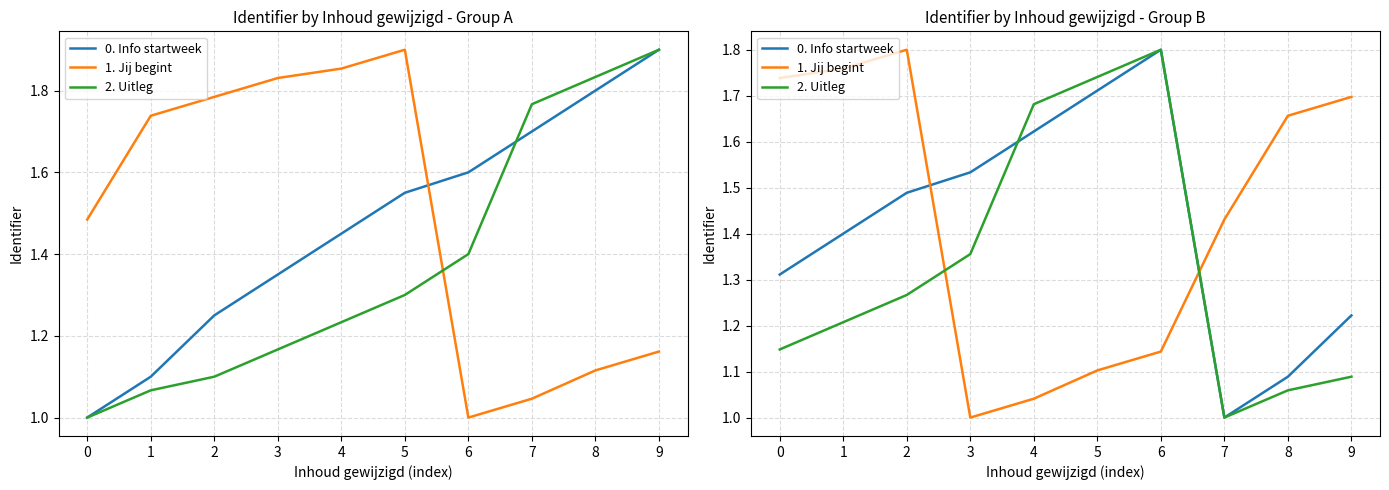

Rank the series at 4 from highest to lowest value.

2. Uitleg, 0. Info startweek, 1. Jij begint